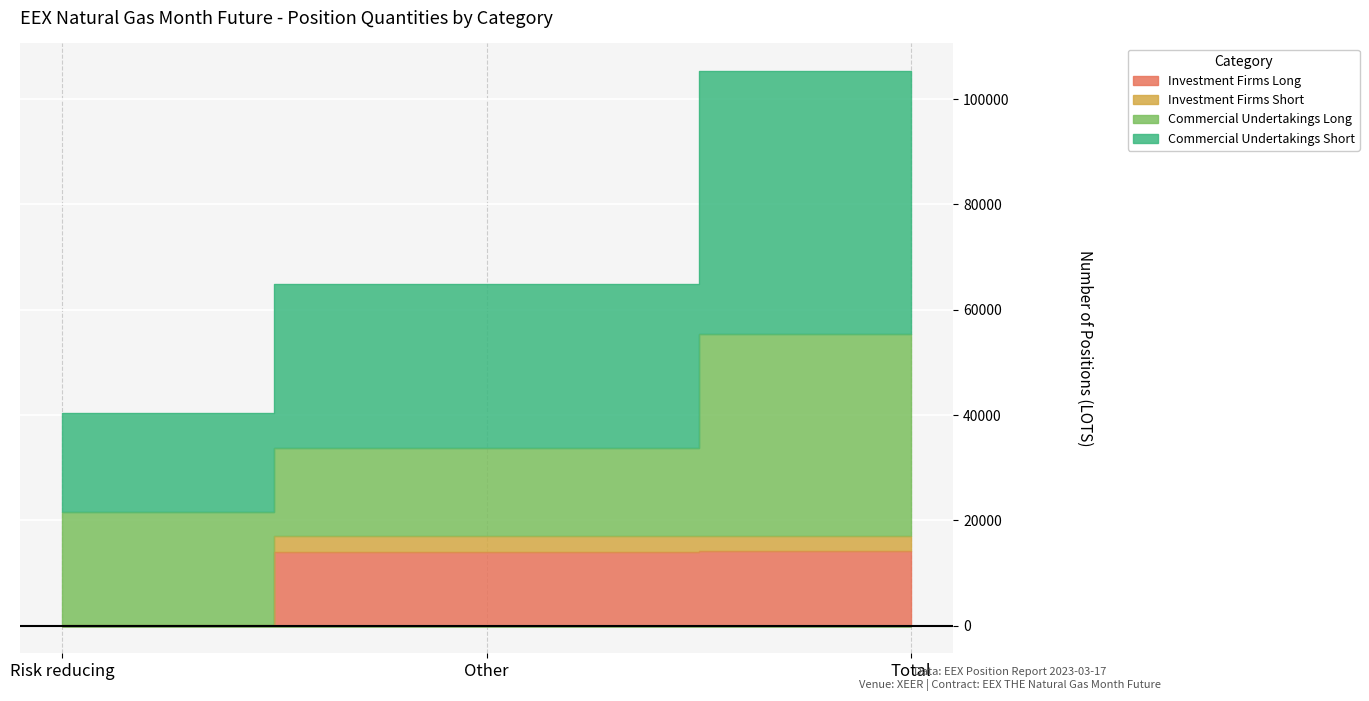

Which label corresponds to the smallest value in the chart?

Risk reducing